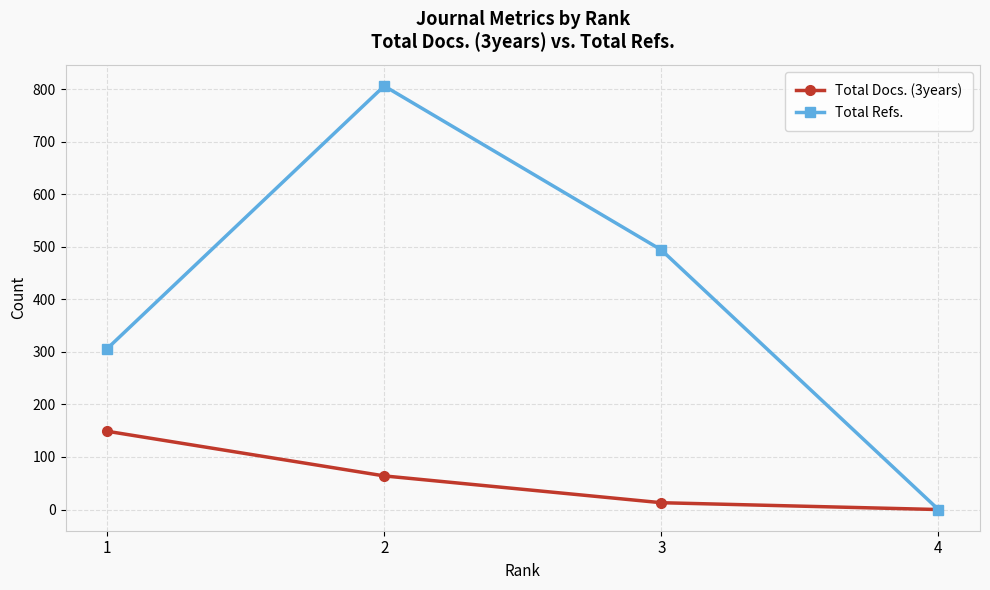

List the series in order of their peak value, lowest first.

Total Docs. (3years), Total Refs.